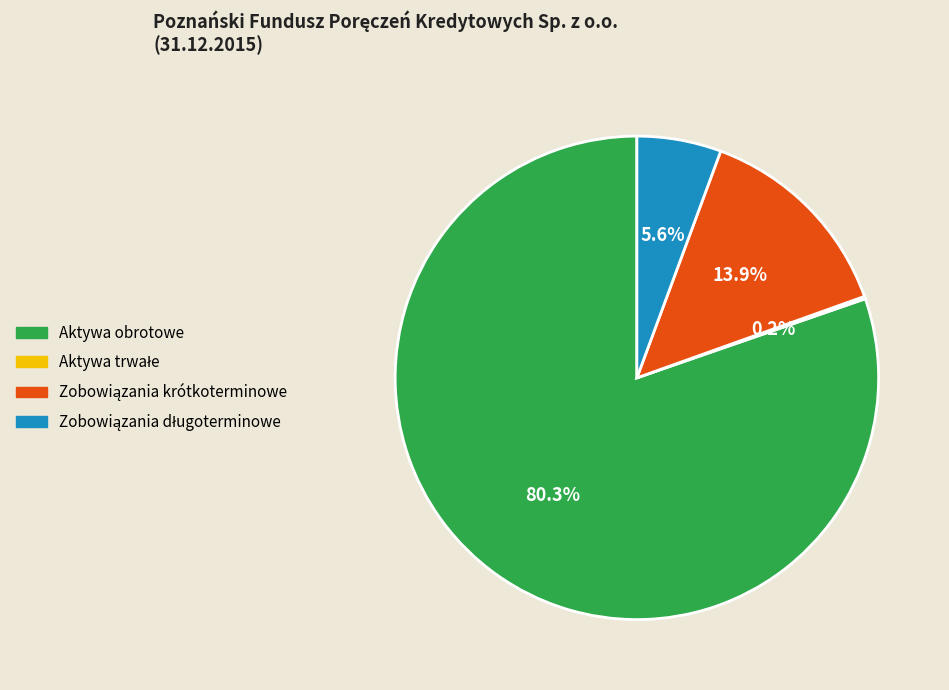

Which slice is the largest?

Aktywa obrotowe